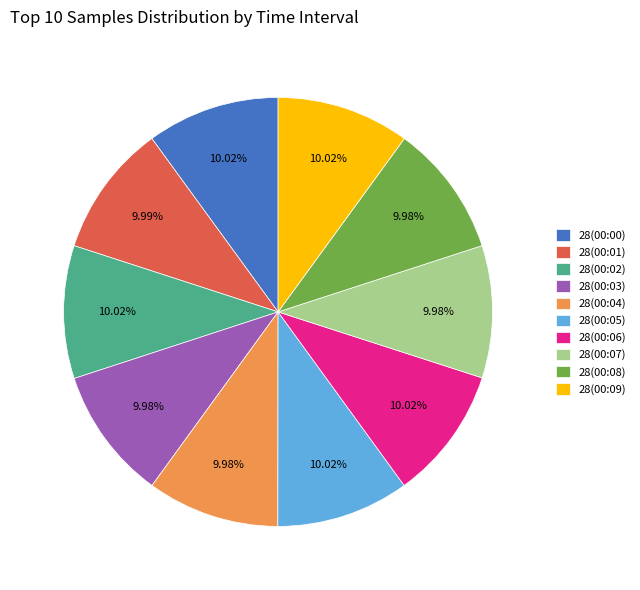

Does any single category account for the majority?

No